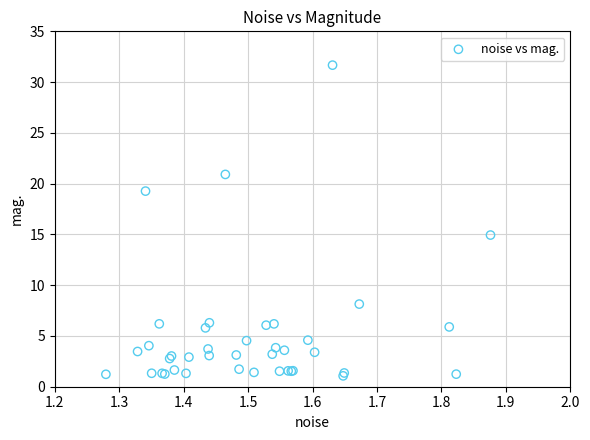

What Y value in the scatter plot is closest to 16?

14.9